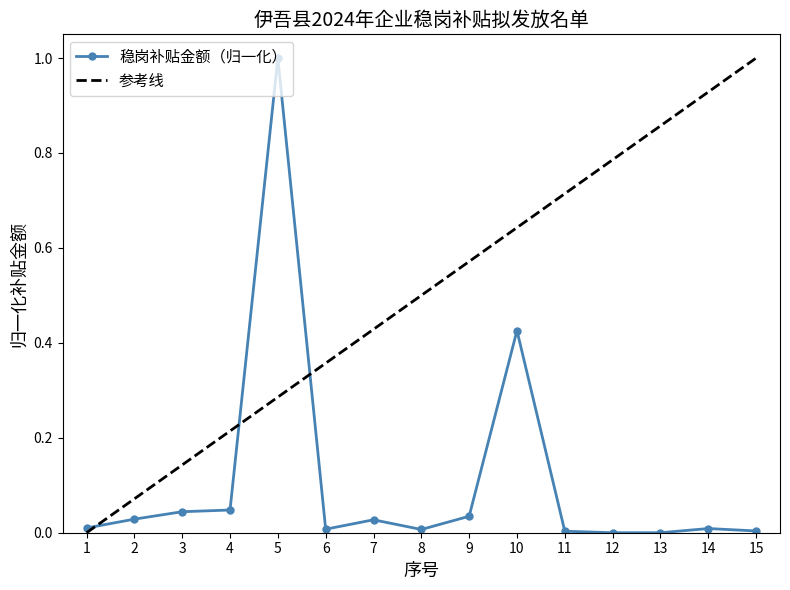

Reading left to right, extract all data points from this chart.

1=0.0	2=0.0	3=0.0	4=0.0	5=1.0	6=0.0	7=0.0	8=0.0	9=0.0	10=0.4	11=0.0	12=0.0	13=0.0	14=0.0	15=0.0